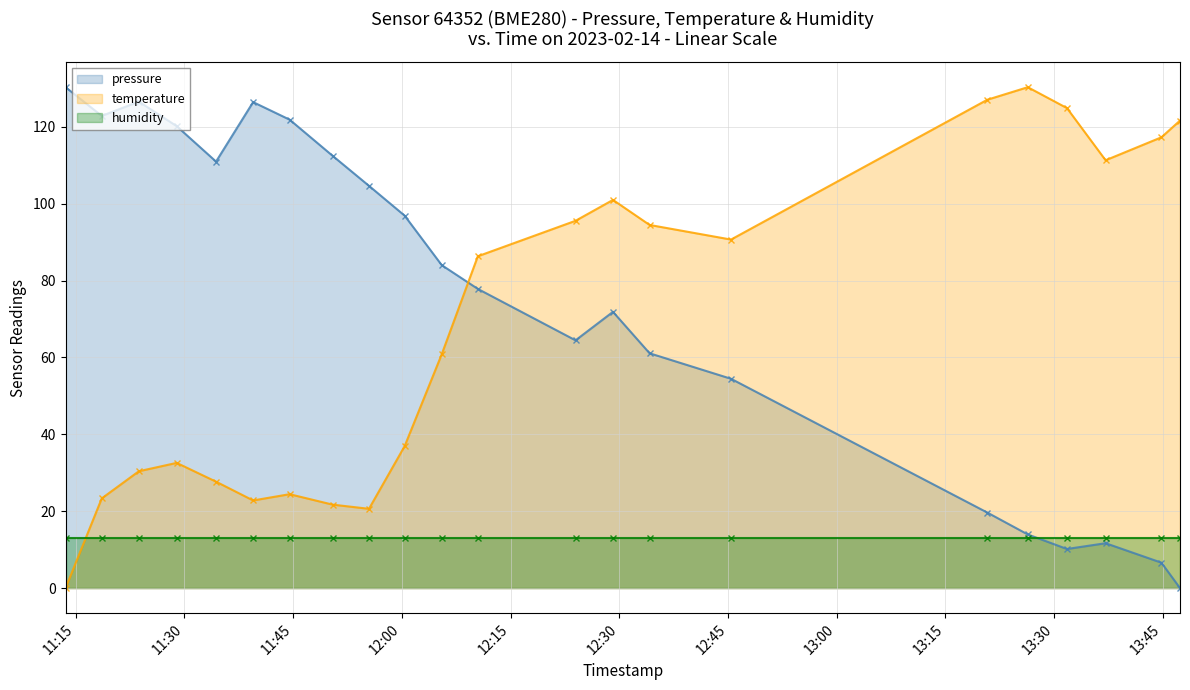

Which series has the widest spread of values?

pressure